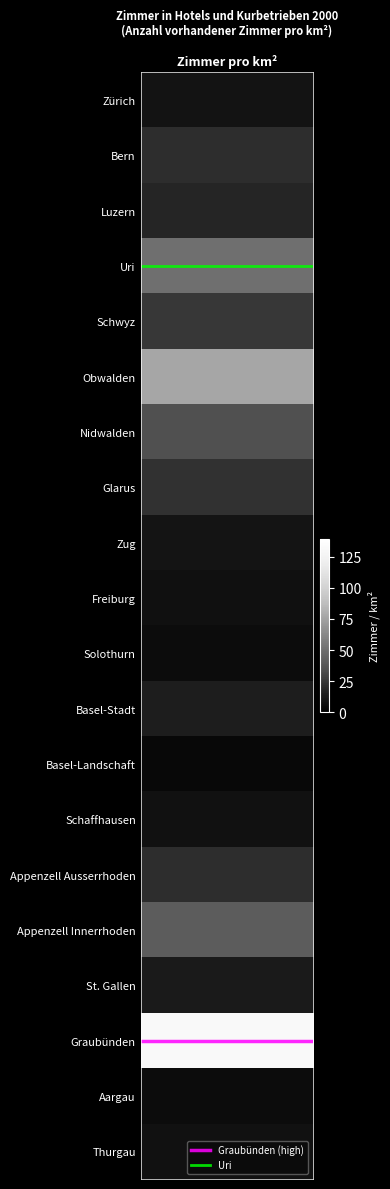

The value of Graubünden (high) at 1 is 9. True or false?

False